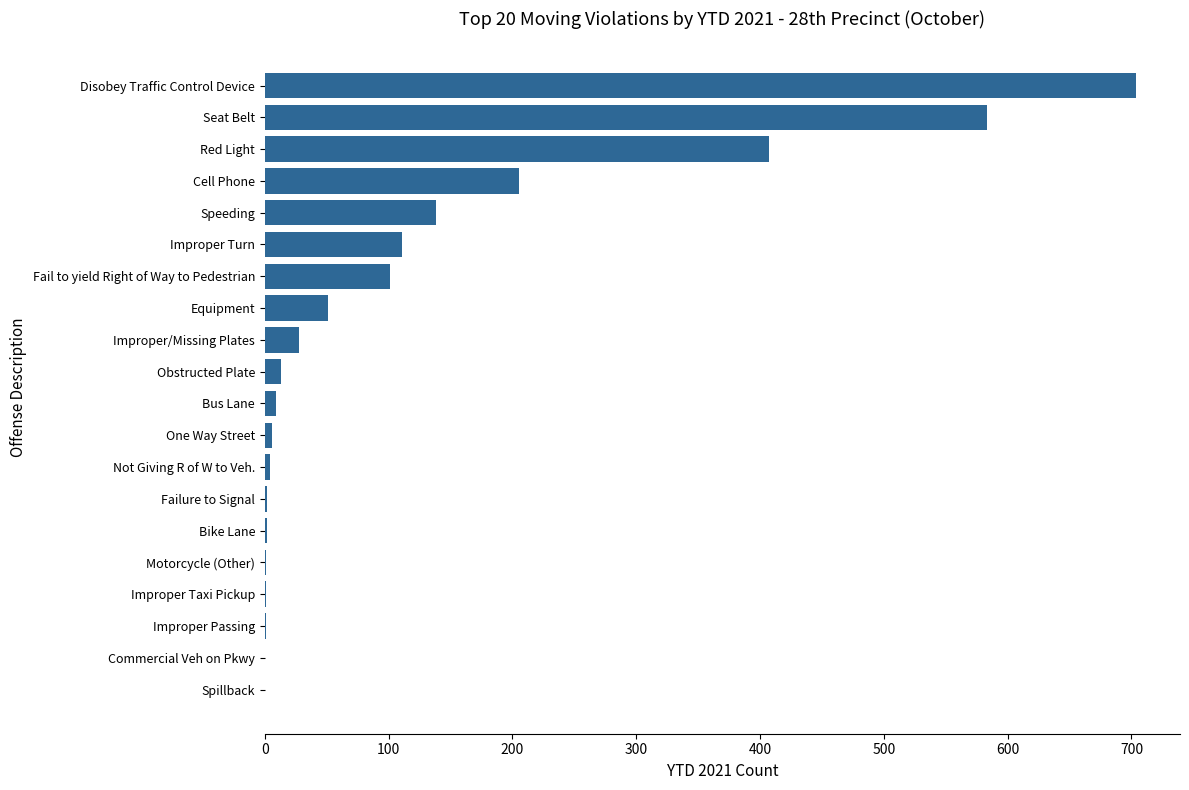

What is the sum of the values at Improper/Missing Plates and Equipment?

79